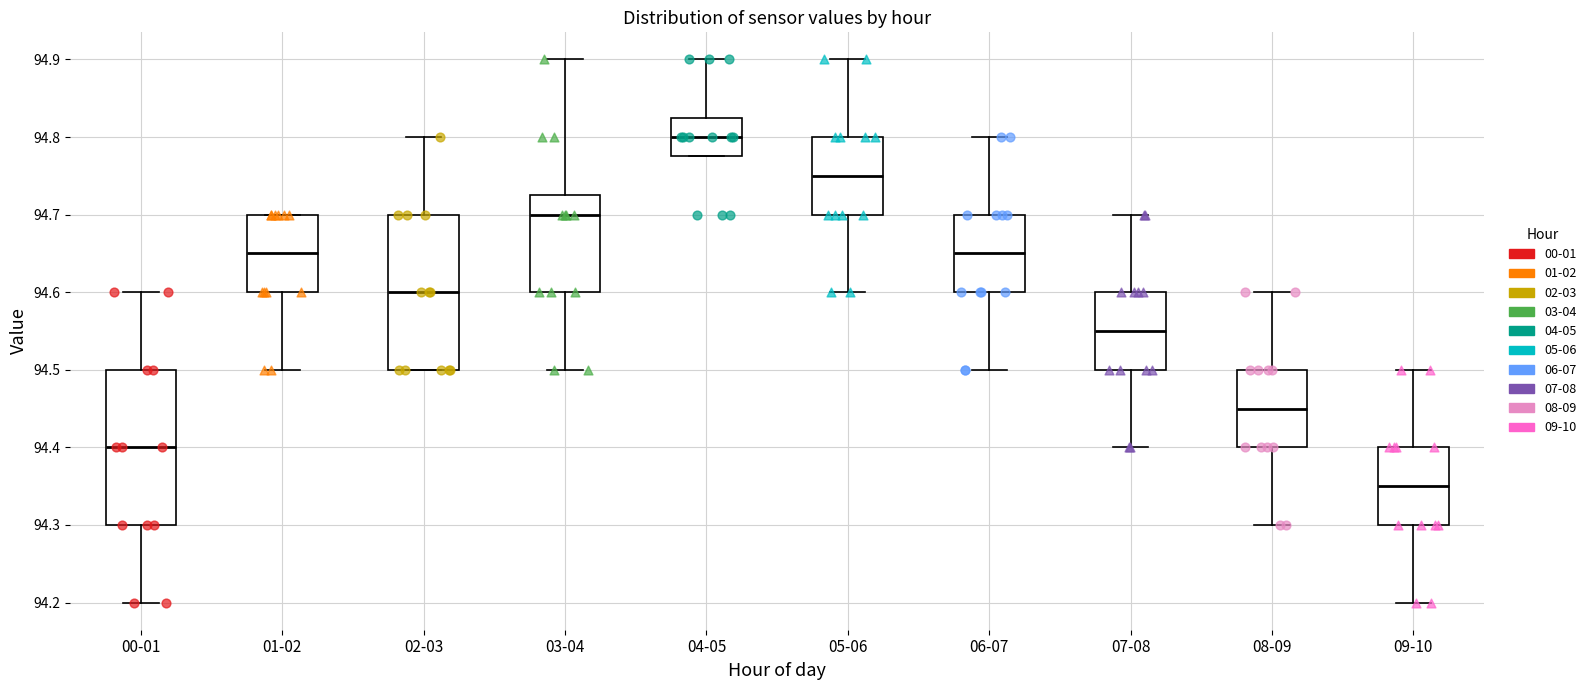

Which box has the lowest median line?

09-10